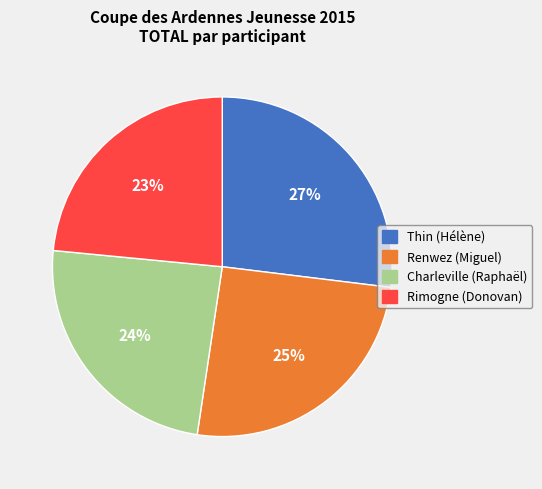

Do Thin (Hélène) and Charleville (Raphaël) together represent more than half of the pie?

Yes